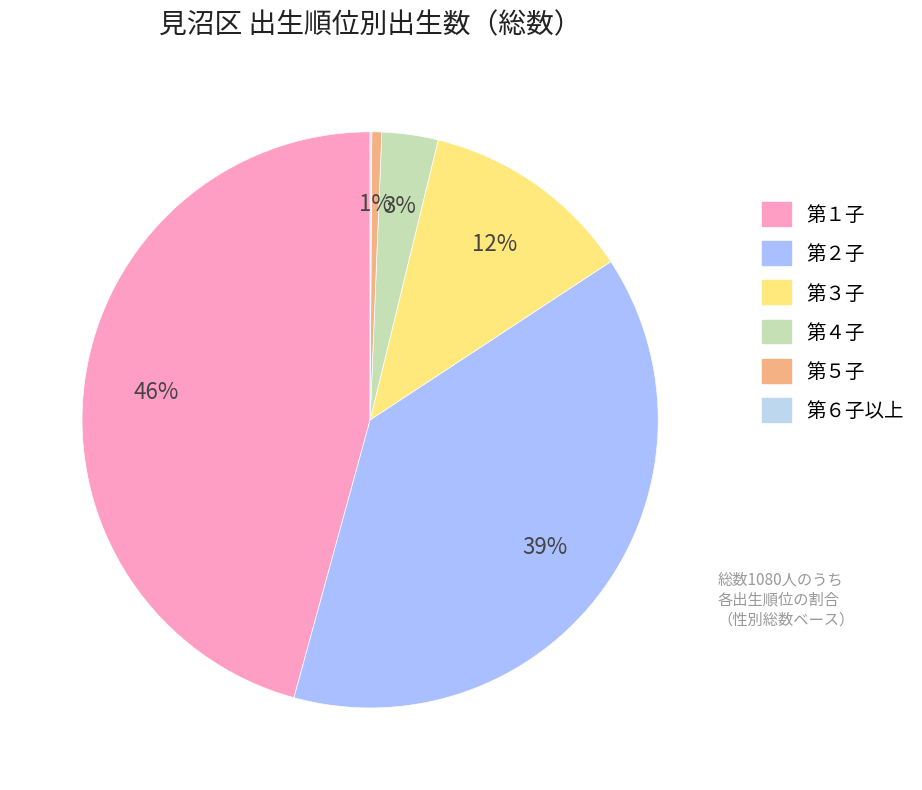

What portion of the pie excludes 第６子以上?

99.9%